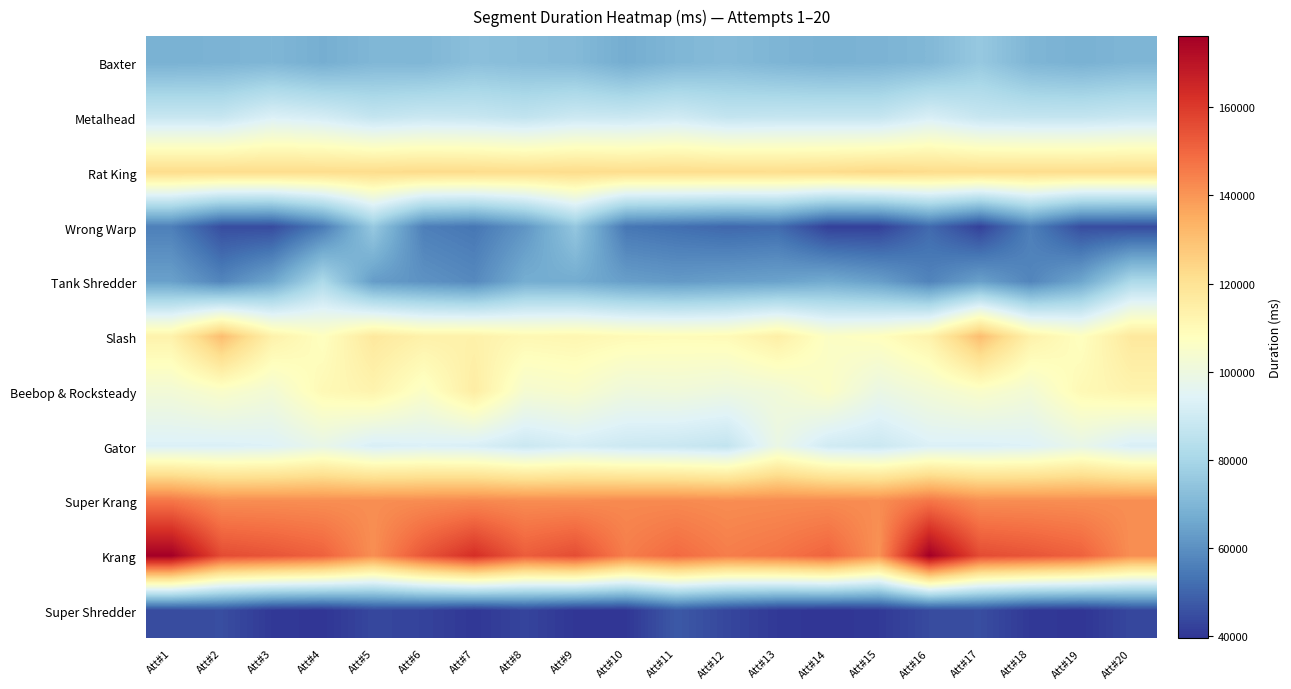

Which series has the largest range (max minus min)?

Krang